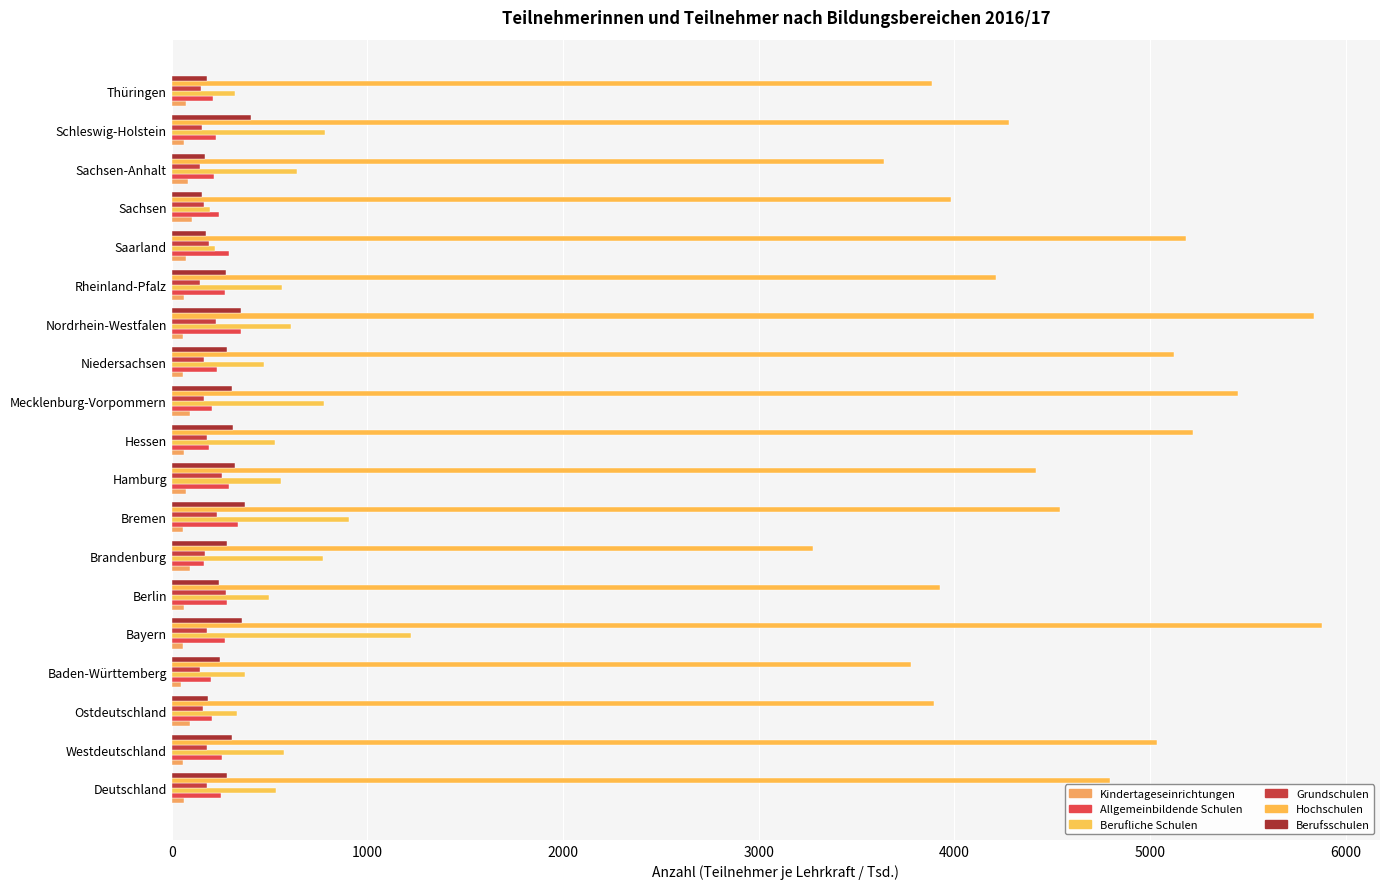

Count the number of data series in this chart.

6